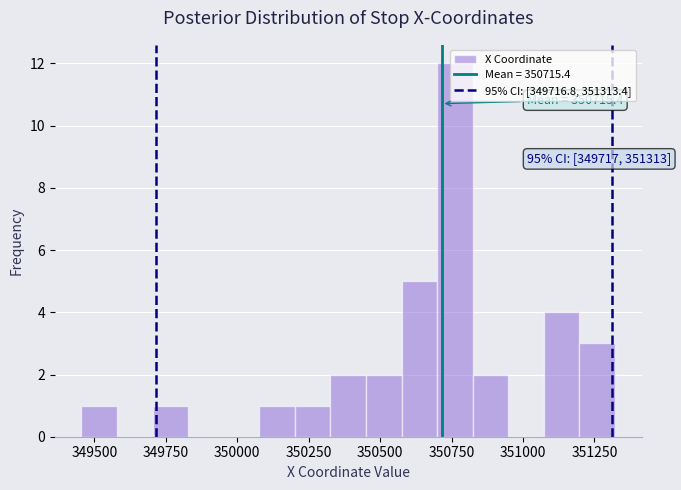

Read against the x-axis, roughly where is the centre of the tallest bar?

350750